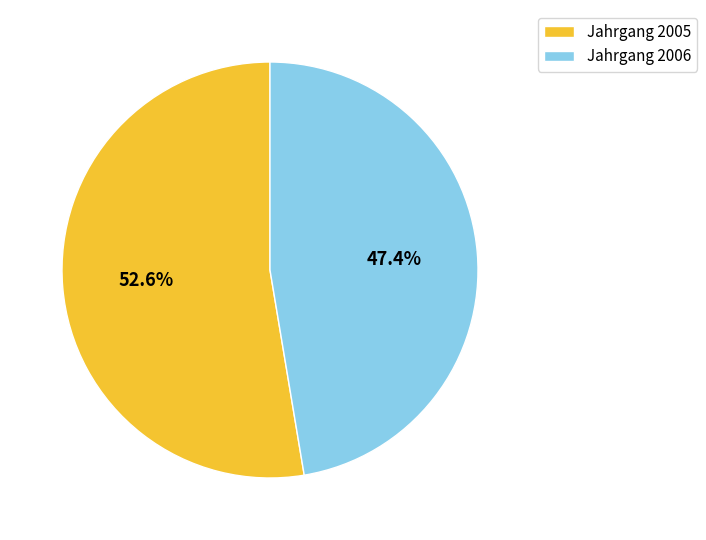

Between Jahrgang 2006 and Jahrgang 2005, which is larger?

Jahrgang 2005